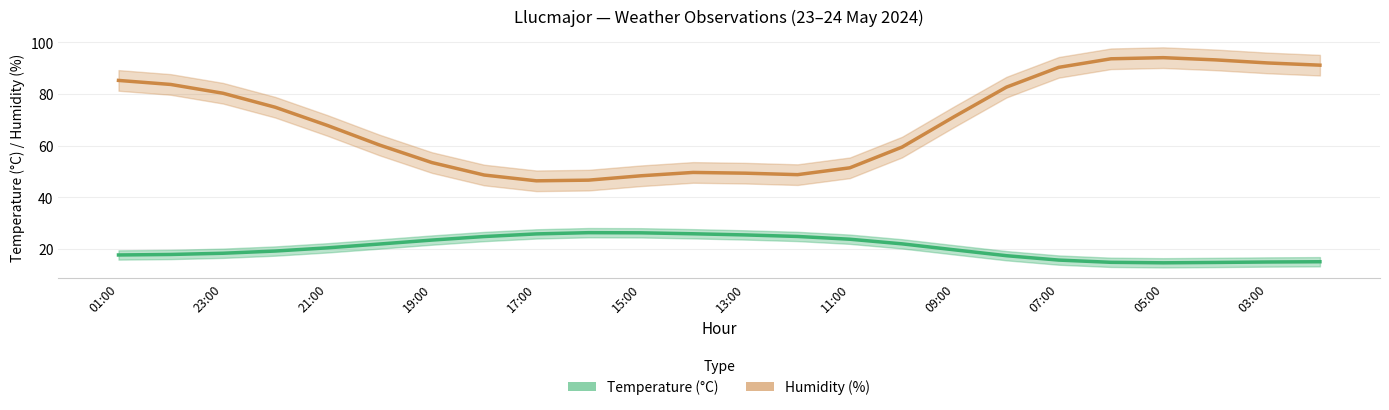

True or false: there are more than 1 points higher than both neighbors.

False